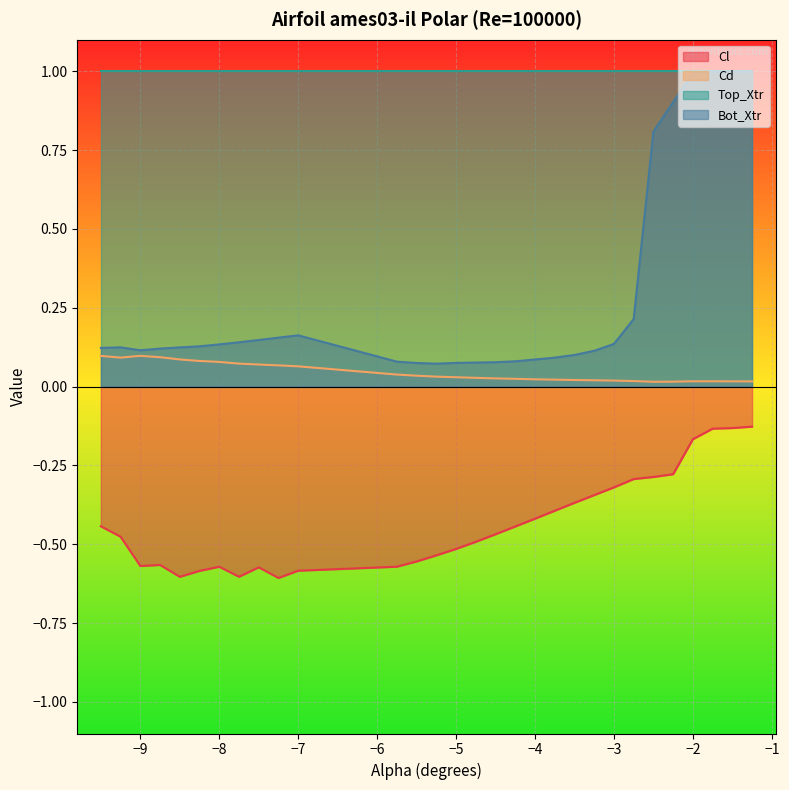

Which series has the largest total across all categories?

Top_Xtr